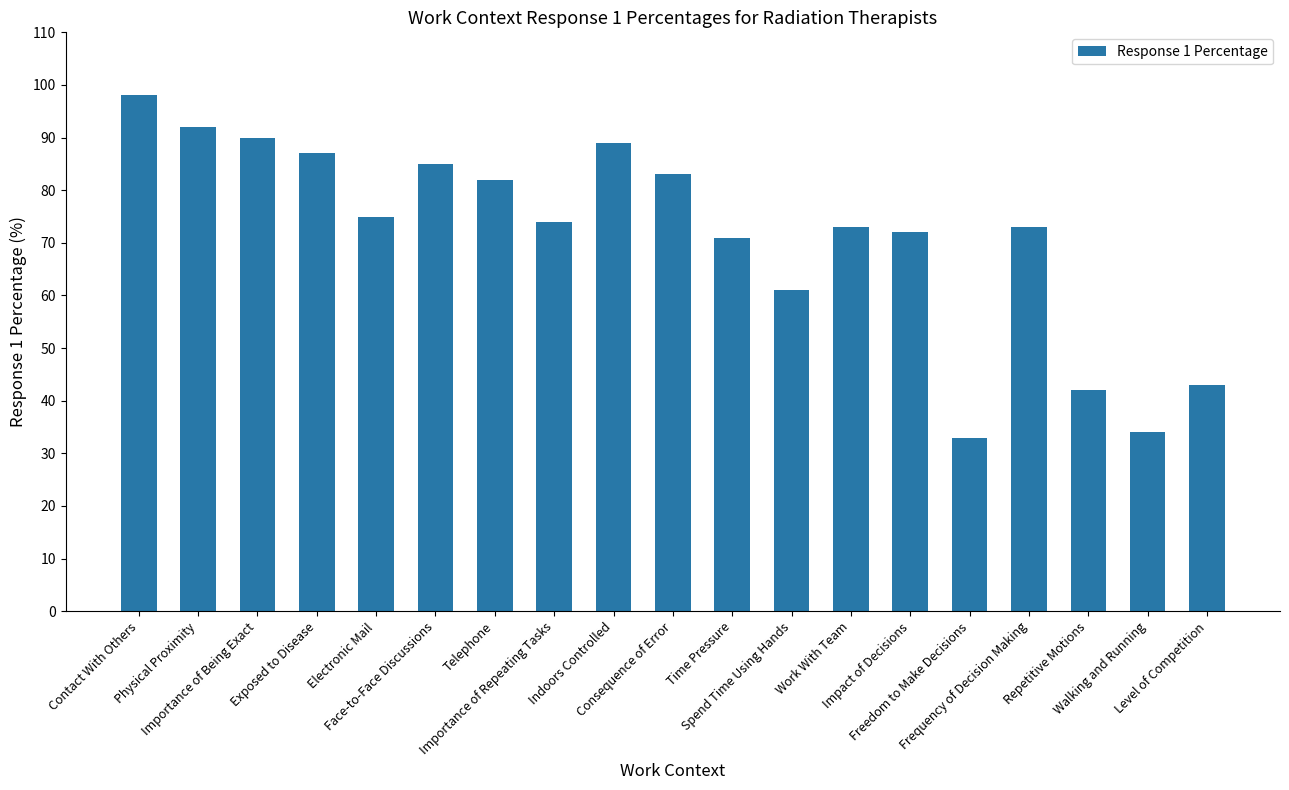

What is the sum of the values at Face-to-Face Discussions and Consequence of Error?

168